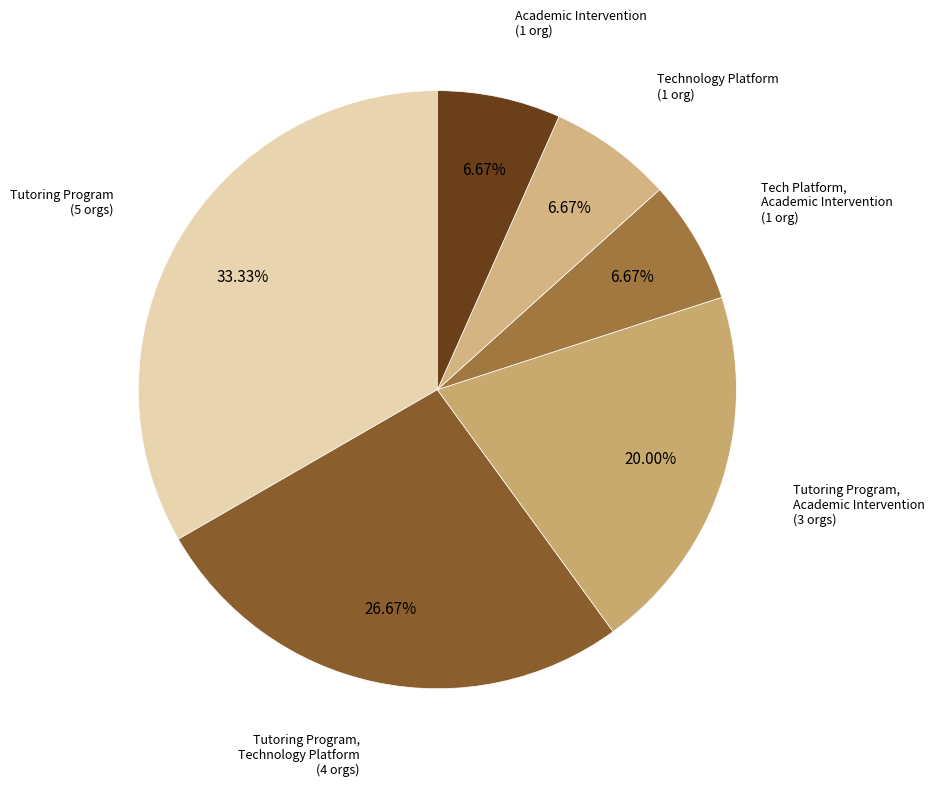

How many slices are in this pie chart?

6